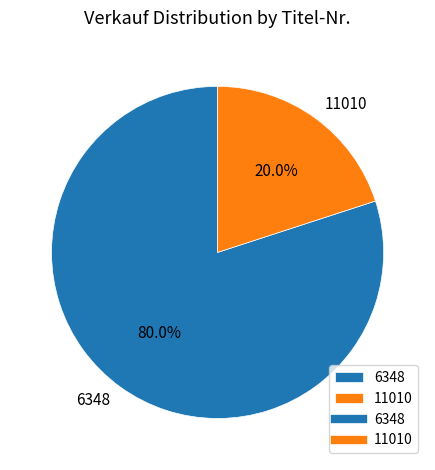

Is 11010 the majority of the pie?

No